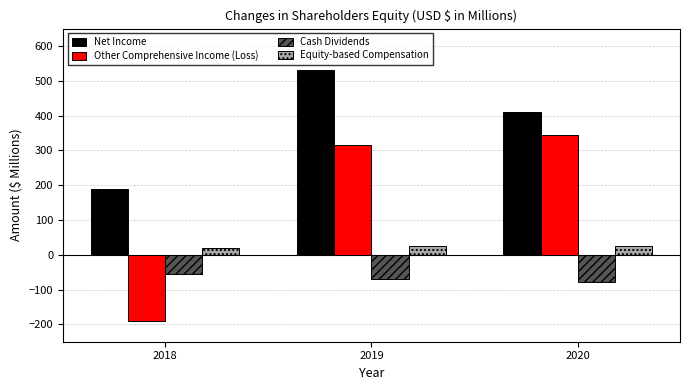

What is the total value across all series at 2019?

802.3